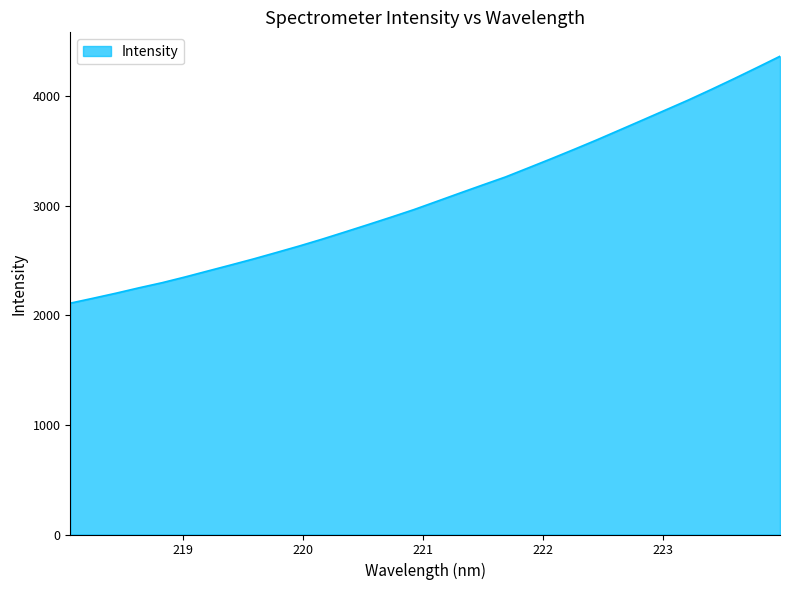

What is the minimum value shown in the chart?

2109.5